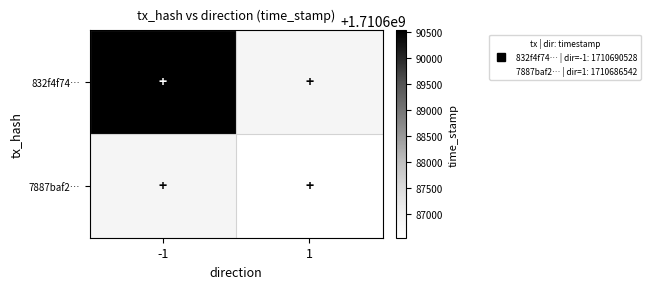

The value of 7887baf2… at 1 is 1137356728.7. True or false?

False